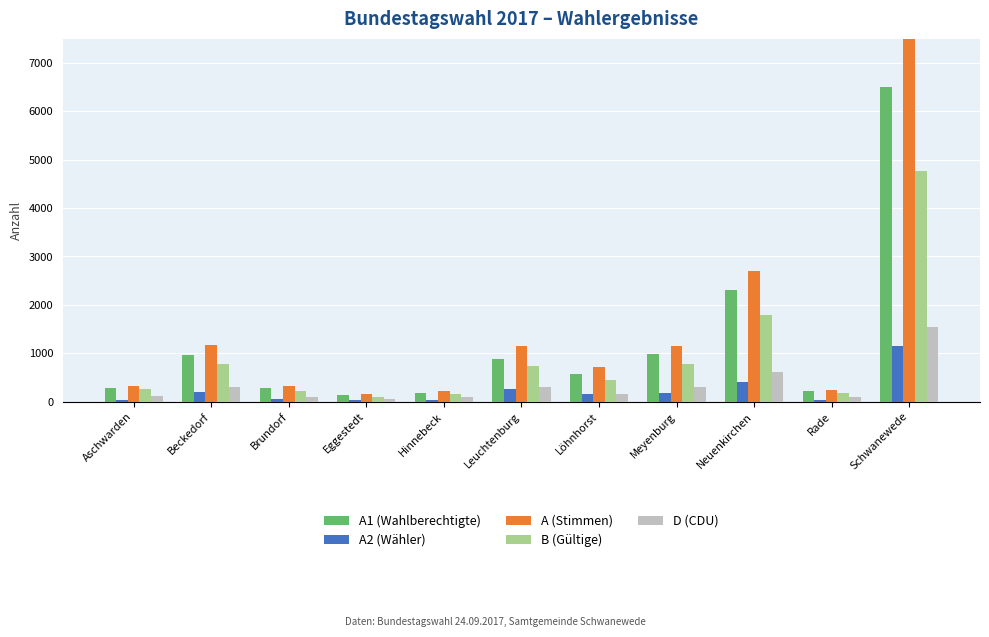

At which label does B (Gültige) reach its peak?

Schwanewede